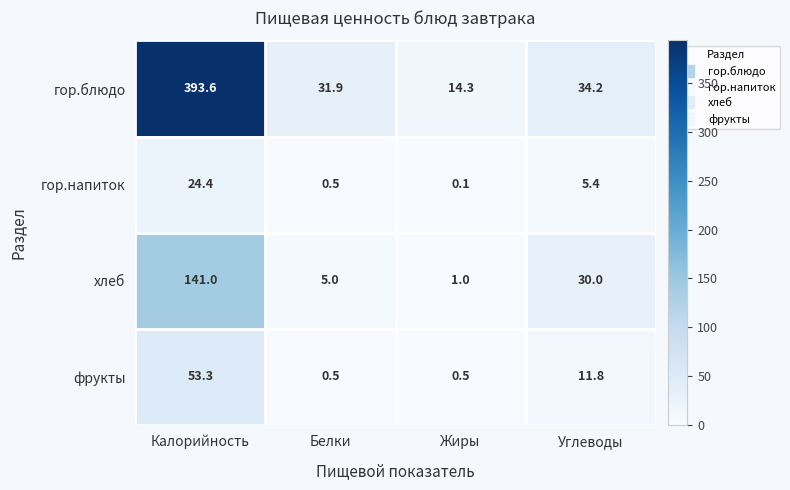

At which label does фрукты first exceed 11?

Калорийность